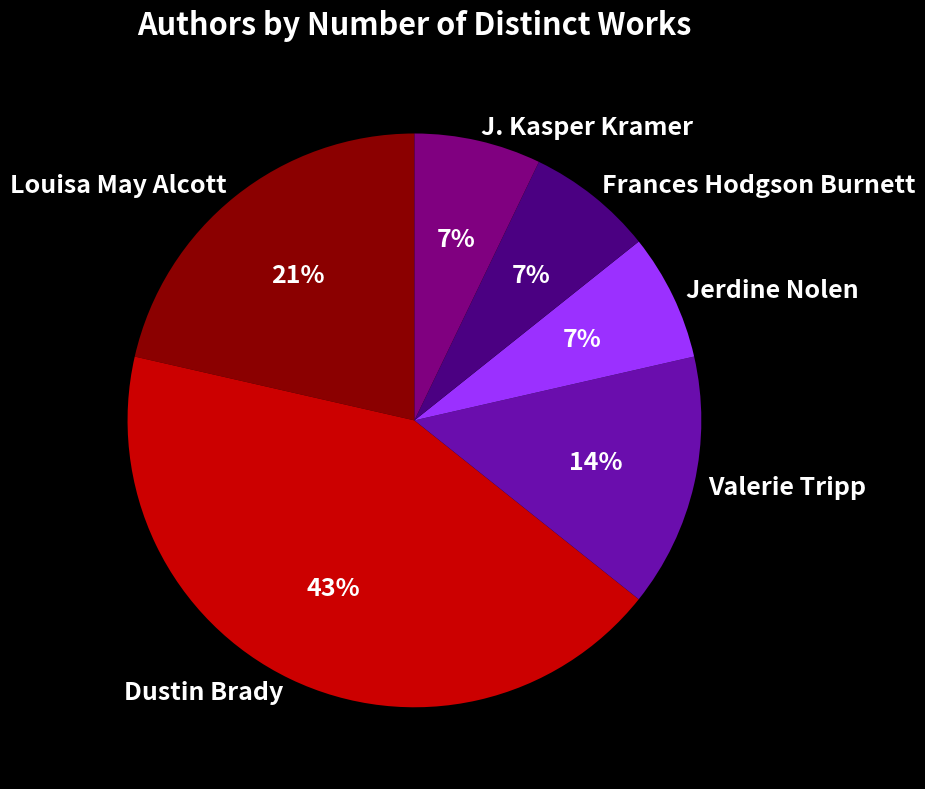

Does Jerdine Nolen account for over 50% of the chart?

No